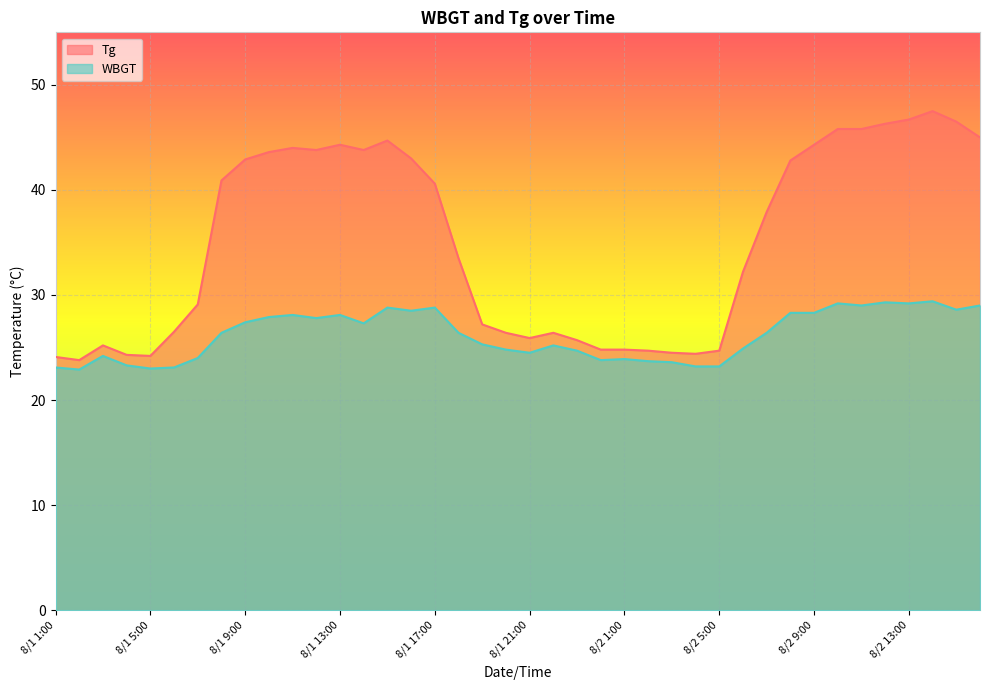

Is it true that Tg equals 7.5 at 8/1 21:00?

False